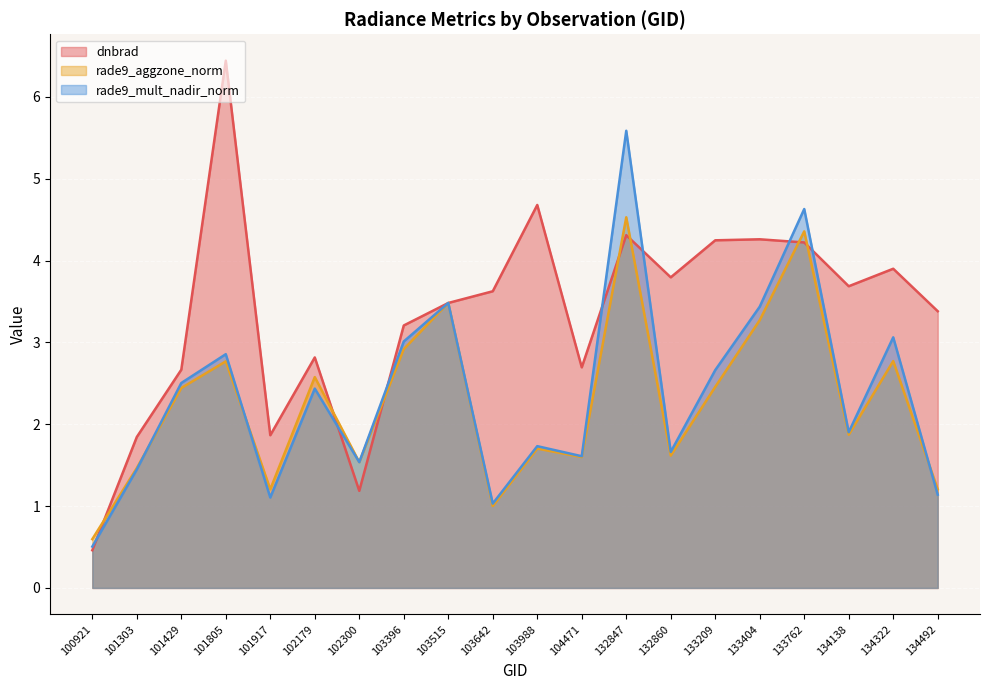

Which category has the highest value in the rade9_mult_nadir_norm series?

132847